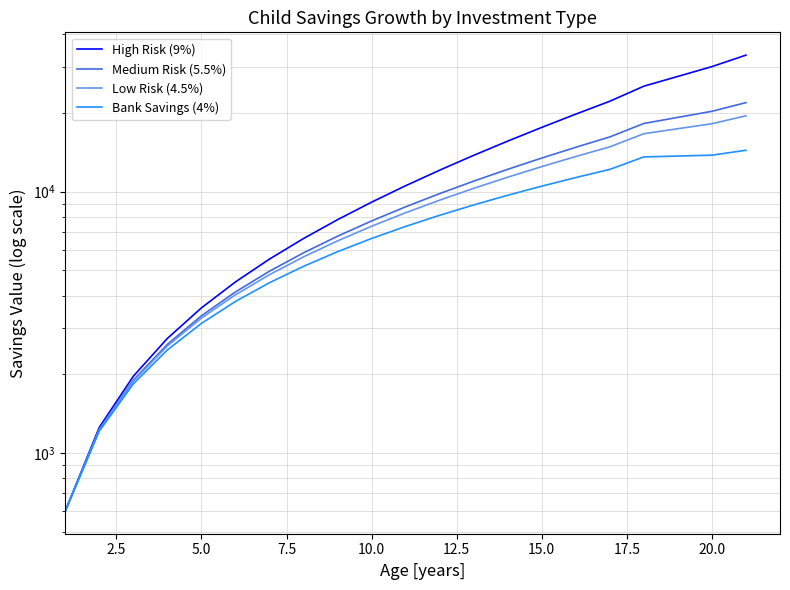

What is the value of the Low Risk (4.5%) point at the 18th from the left?

16663.0